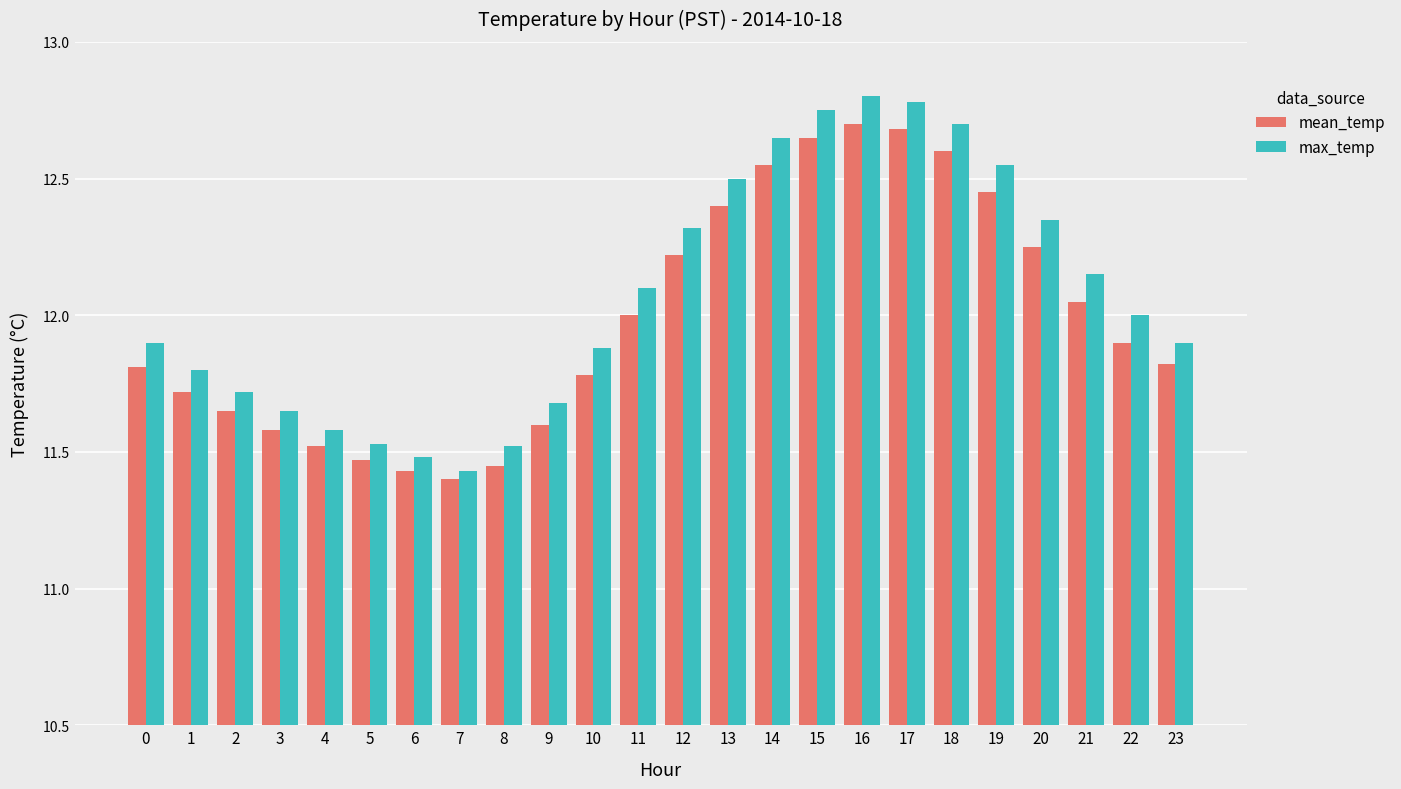

Which series has the largest total across all categories?

max_temp